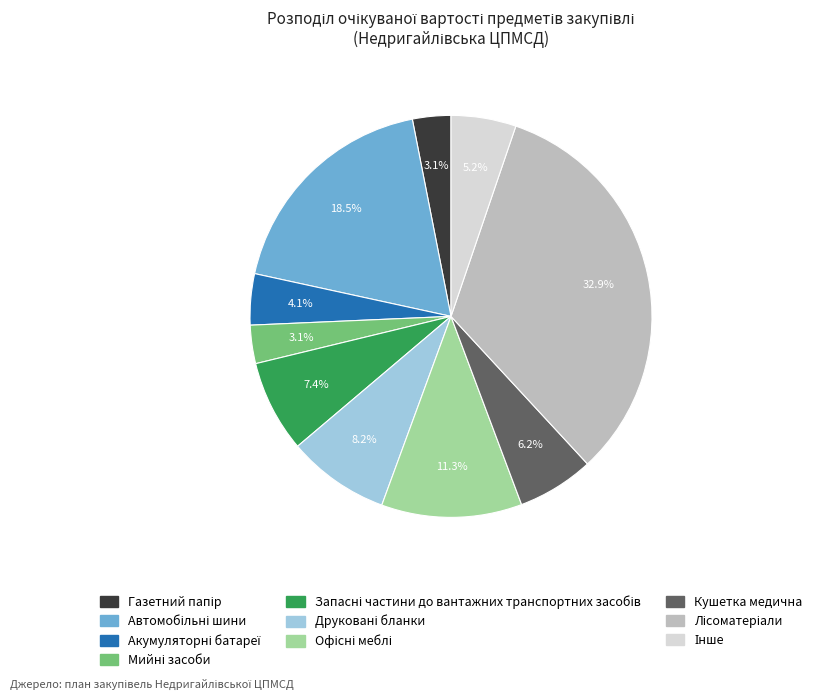

Does any single category account for the majority?

No